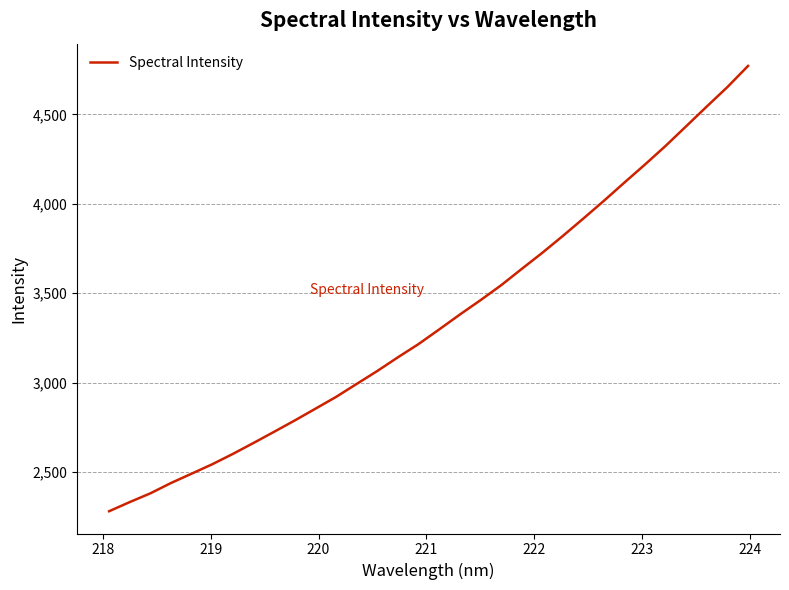

What is the minimum value shown in the chart?

2281.1